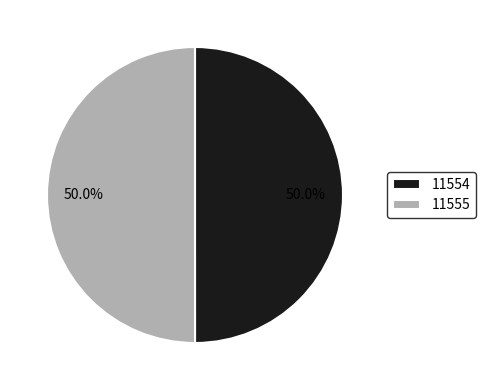

Combined, what portion of the pie is 11554 and 11555?

100.0%